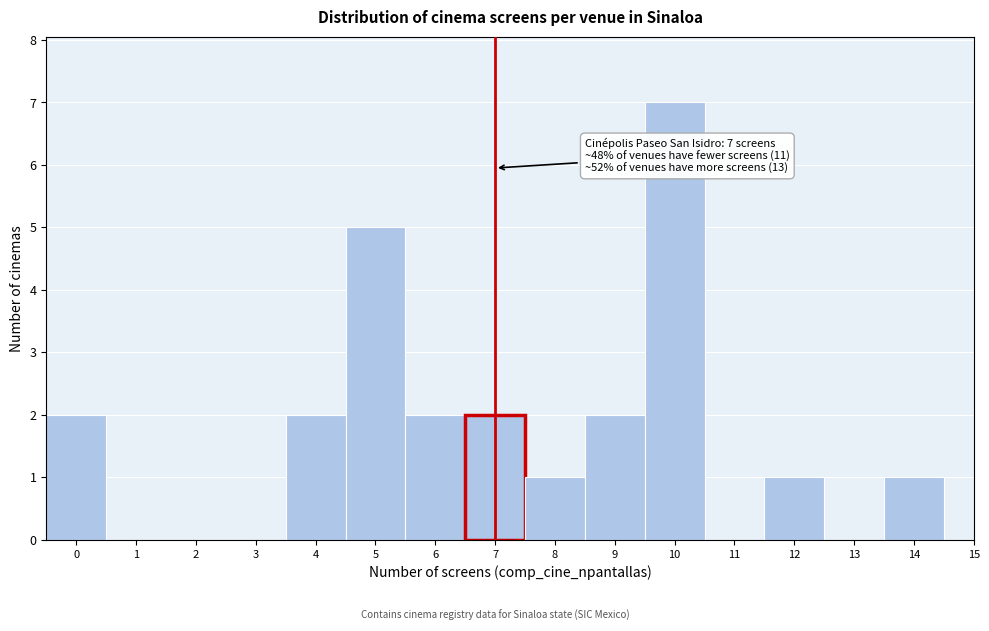

Which range on the x-axis has the tallest bar?

9.5 to 10.5